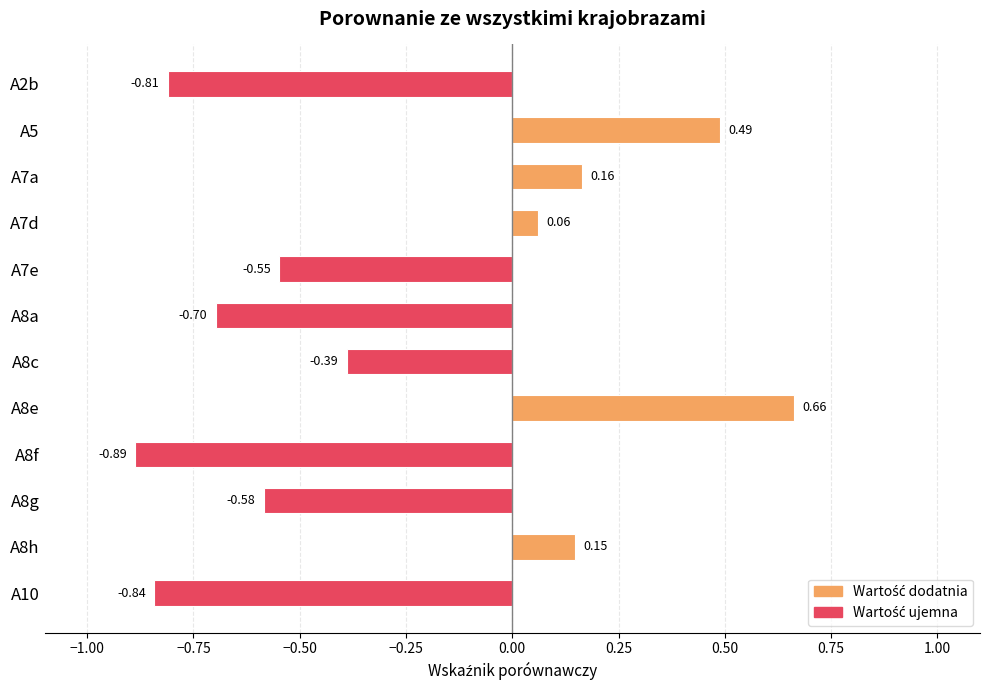

Are the bars horizontal?

Yes